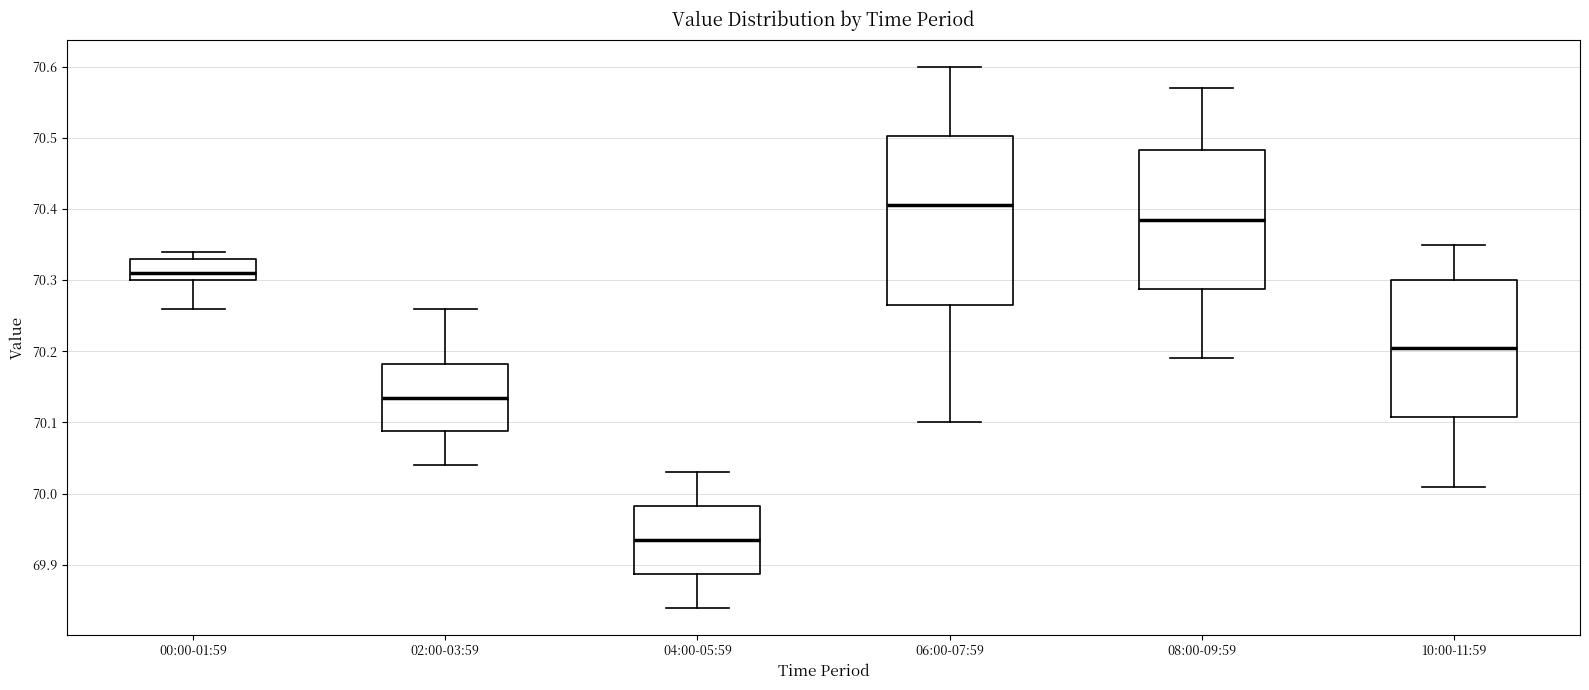

Which box is the tallest, from its lower edge to its upper edge?

06:00-07:59